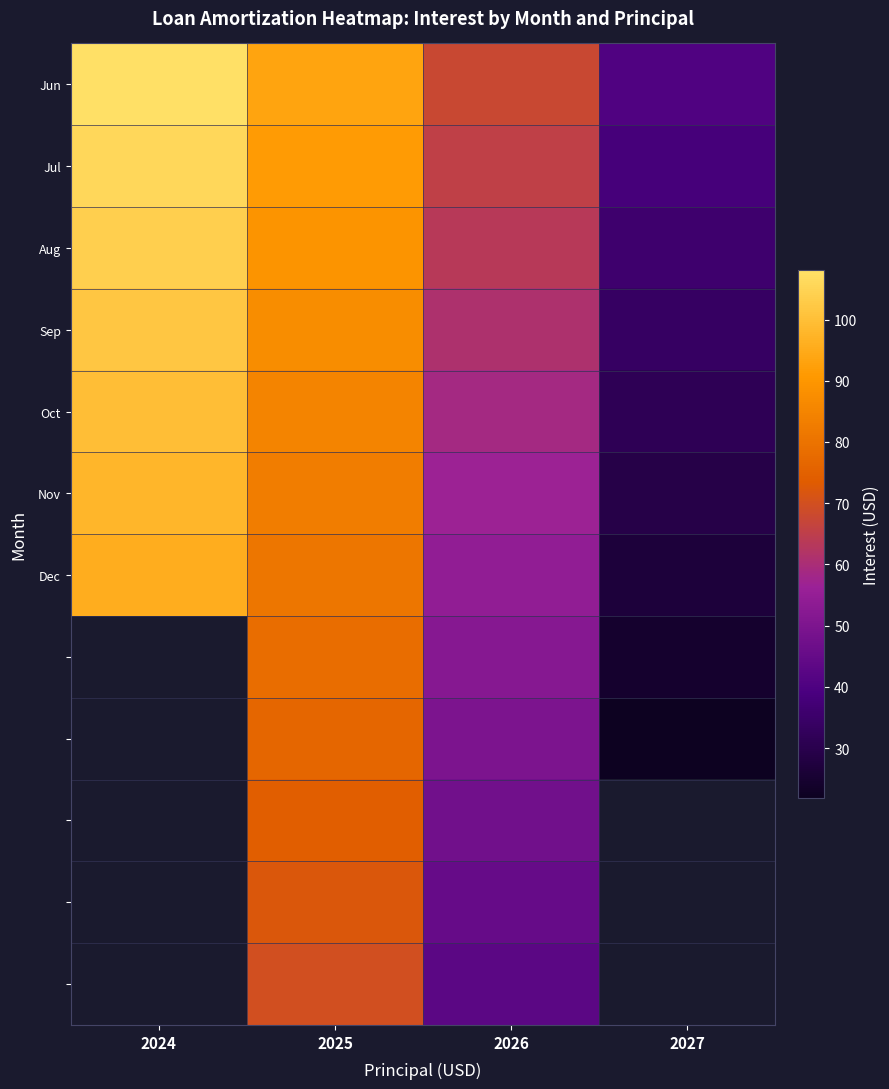

What is the maximum value for Aug?

103.9